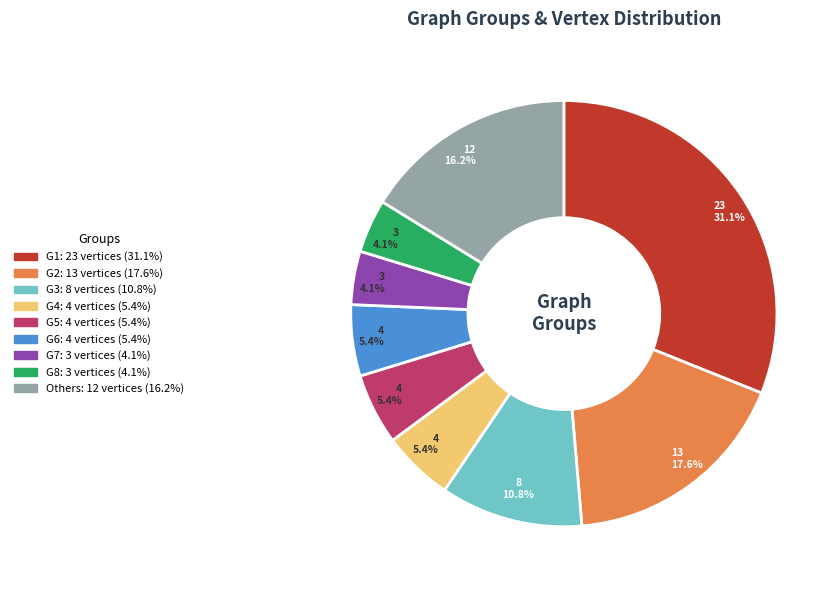

Is there any slice that represents more than half of the pie?

No